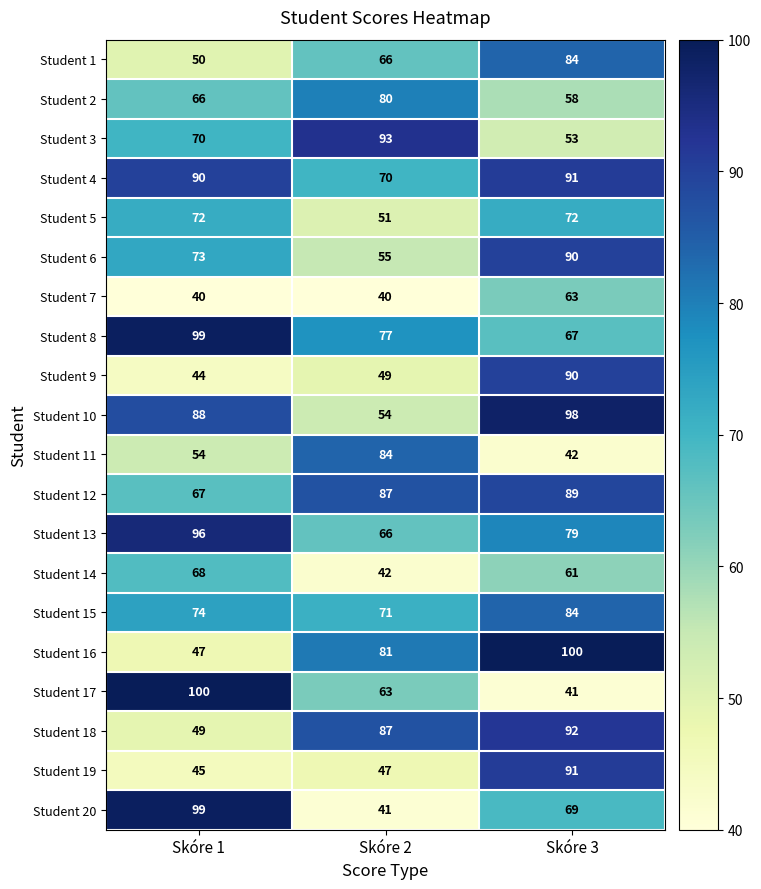

What is the total value across all series at Skóre 3?

1514